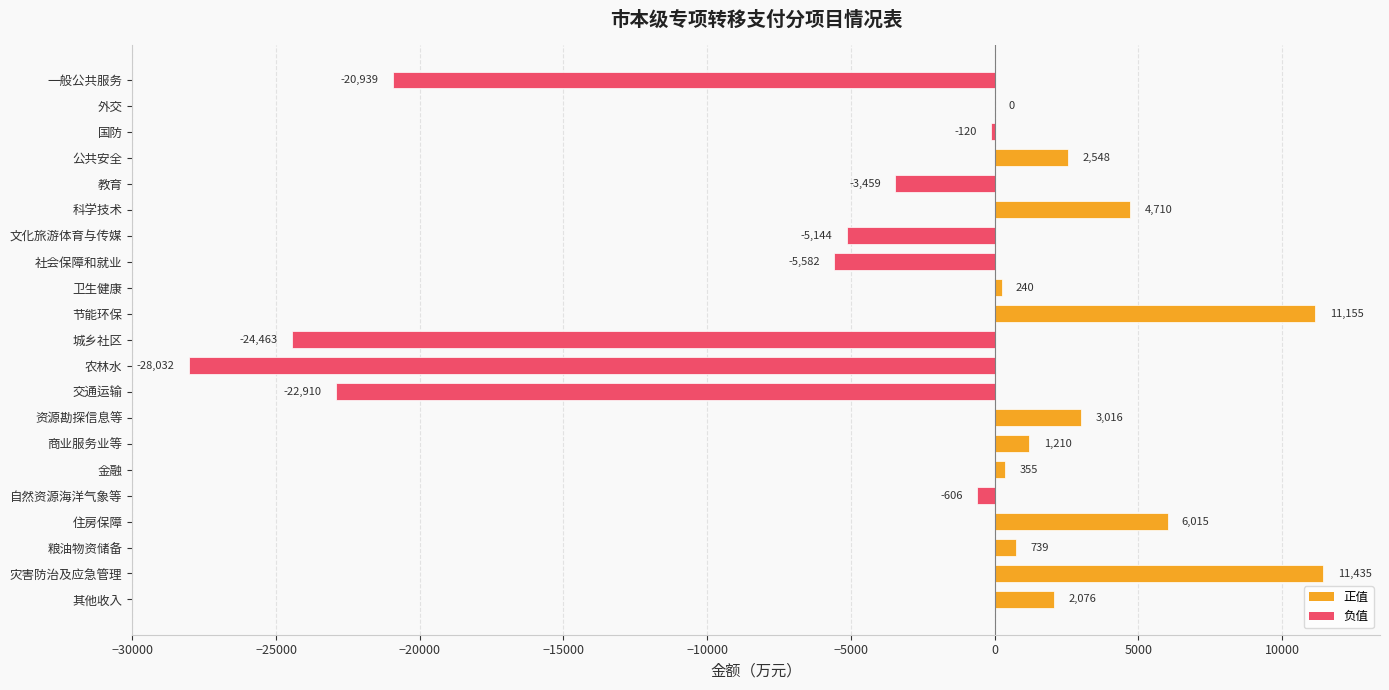

True or false: the data shows -5582 at 社会保障和就业.

True